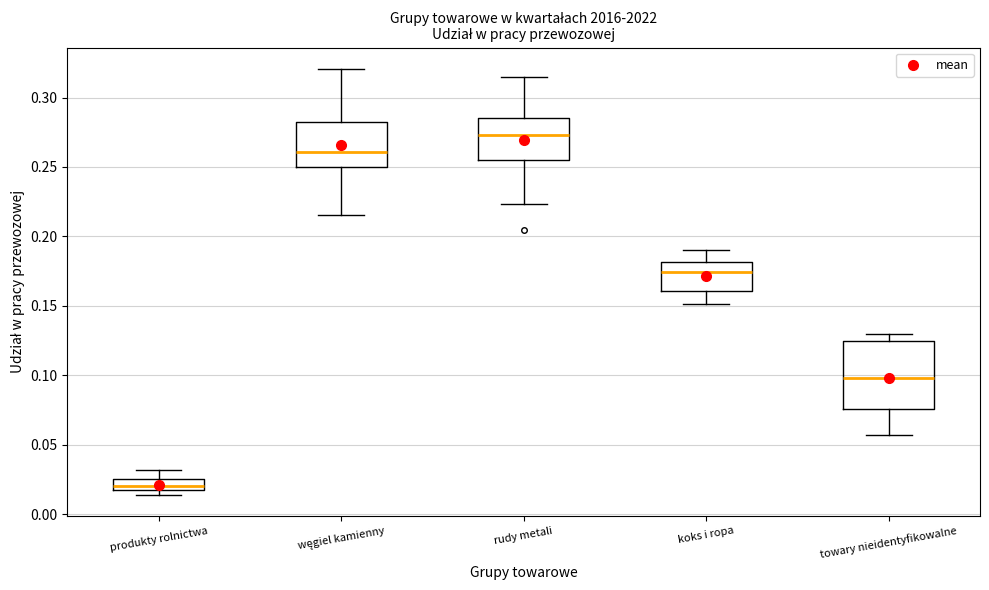

Reading left to right, read every box against the y-axis: the position of its median line, the range the box covers, and the ends of its whiskers. The values are not printed on the chart, so give them approximately, as read against the axis.

produkty rolnictwa: median 0.020, box 0.015 to 0.025, whiskers 0.015 (just below the box's lower edge) to 0.030
węgiel kamienny: median 0.260, box 0.250 to 0.285, whiskers 0.215 to 0.320
rudy metali: median 0.275, box 0.255 to 0.285, whiskers 0.225 to 0.315
koks i ropa: median 0.175, box 0.160 to 0.180, whiskers 0.150 to 0.190
towary nieidentyfikowalne: median 0.100, box 0.075 to 0.125, whiskers 0.055 to 0.130